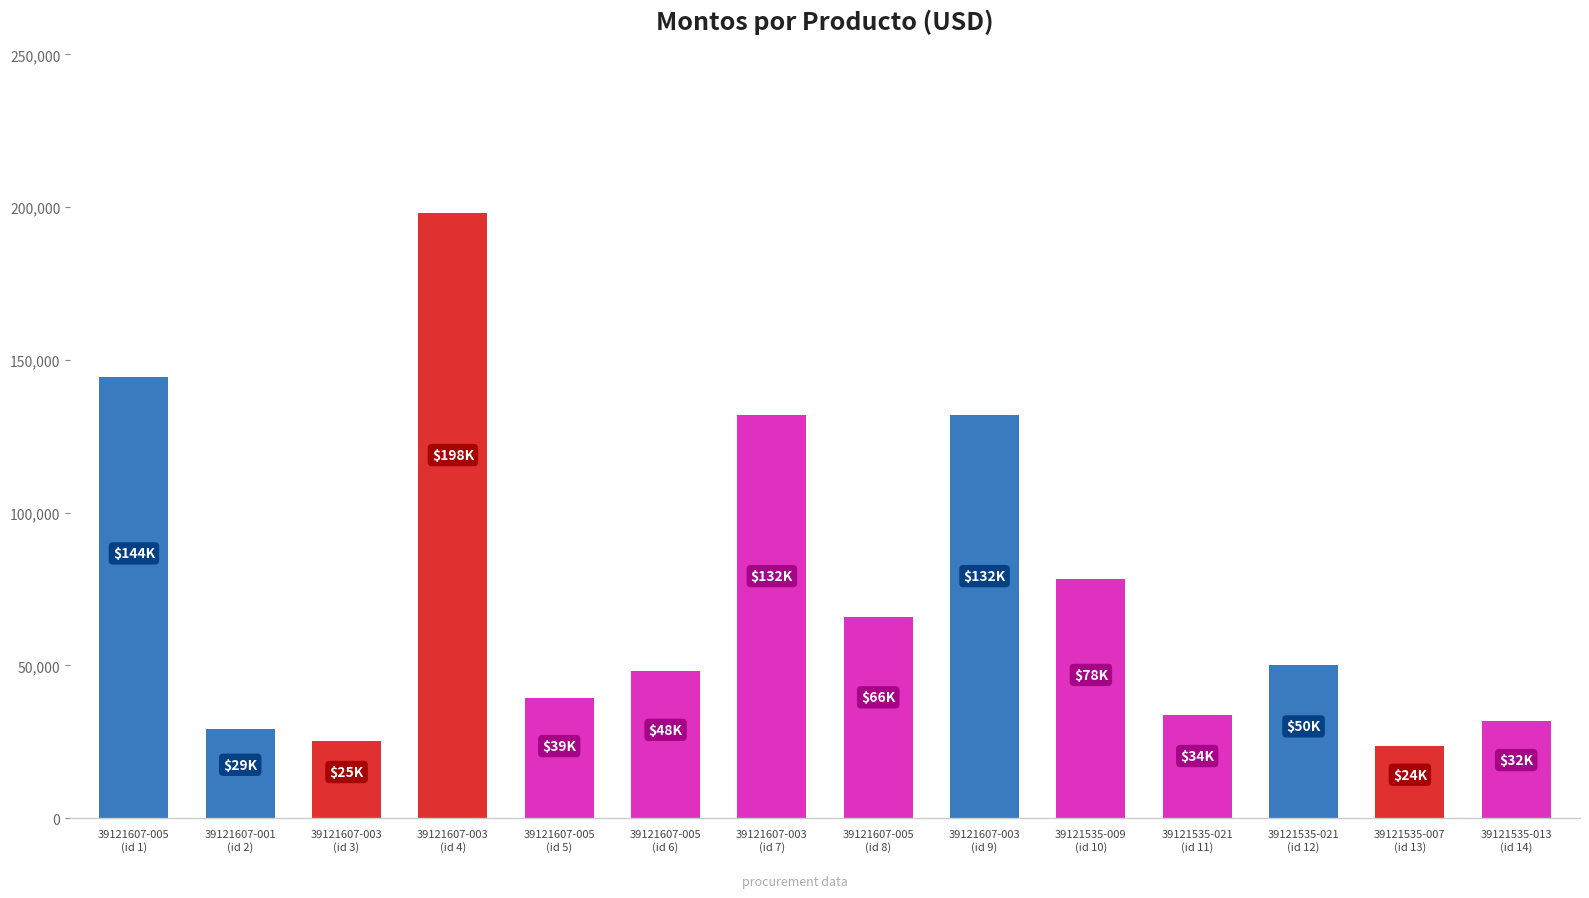

What is the label of the 10th bar from the right?

39121607-005
(id 5)